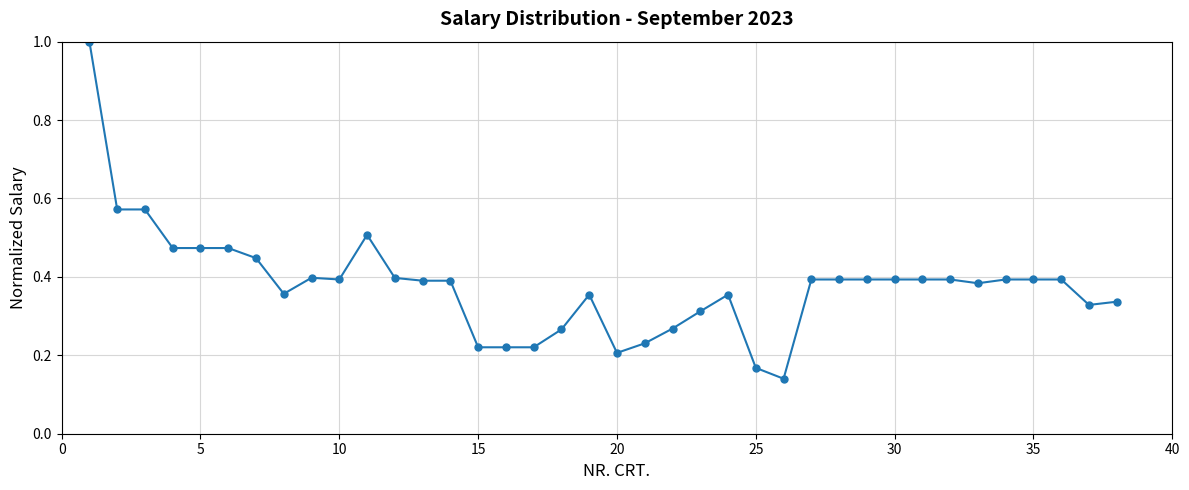

What is the greatest value displayed?

1.0